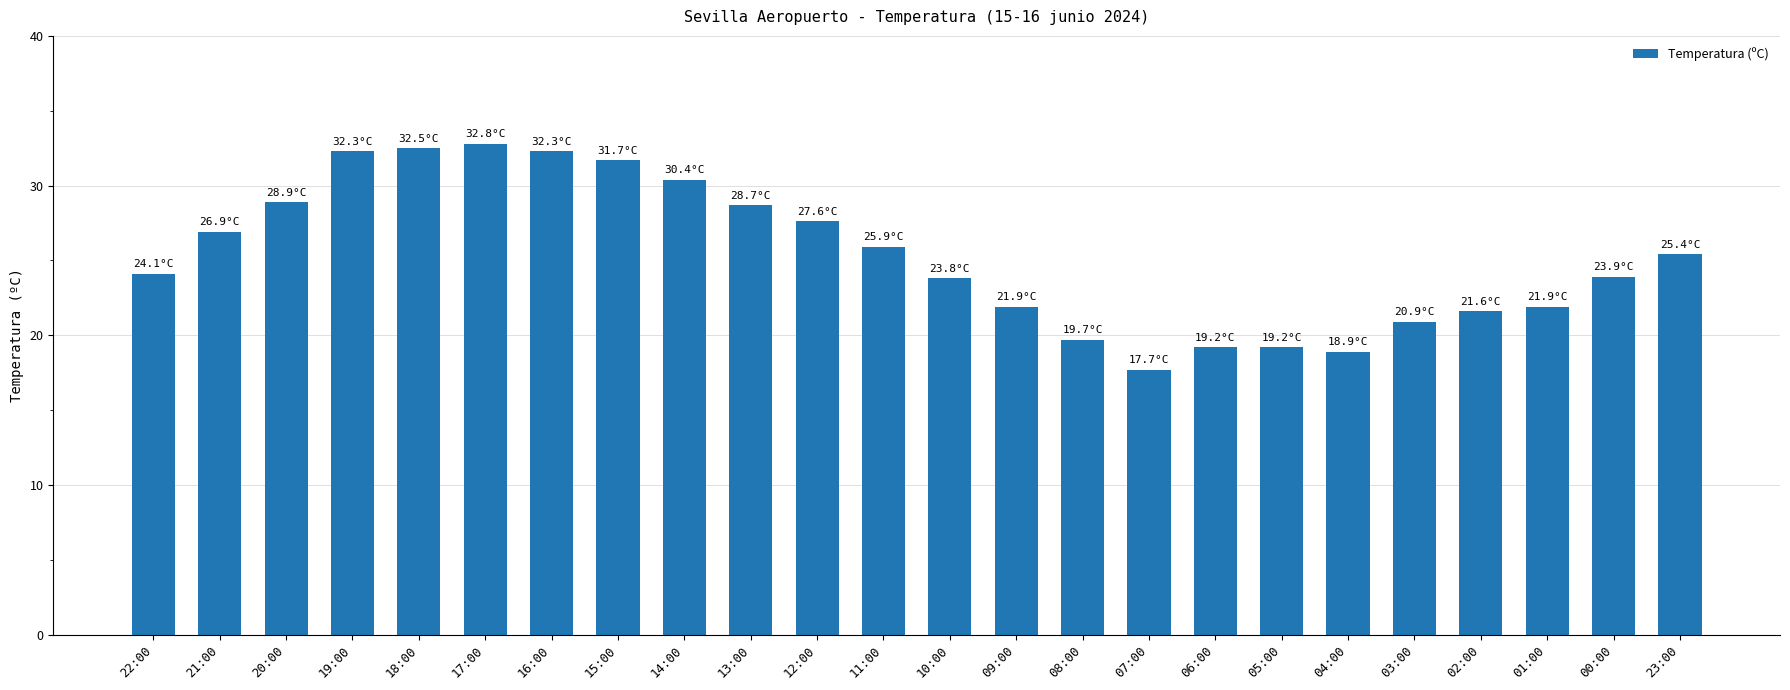

What is the label of the 3rd bar from the left?

20:00